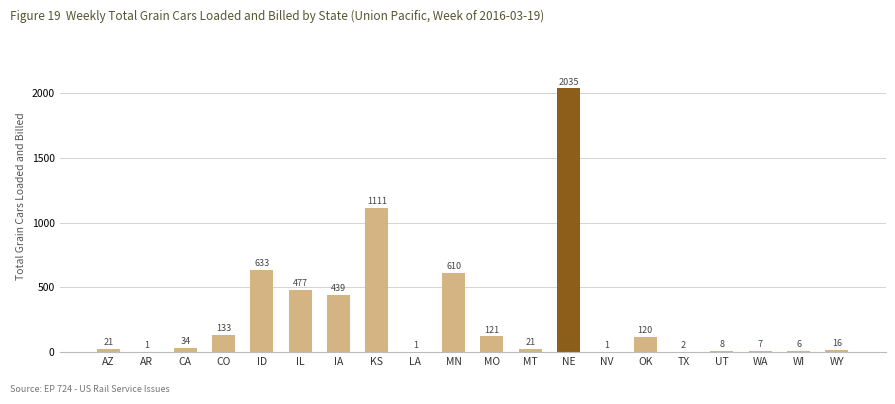

Is it true that the value at MO is 121?

True